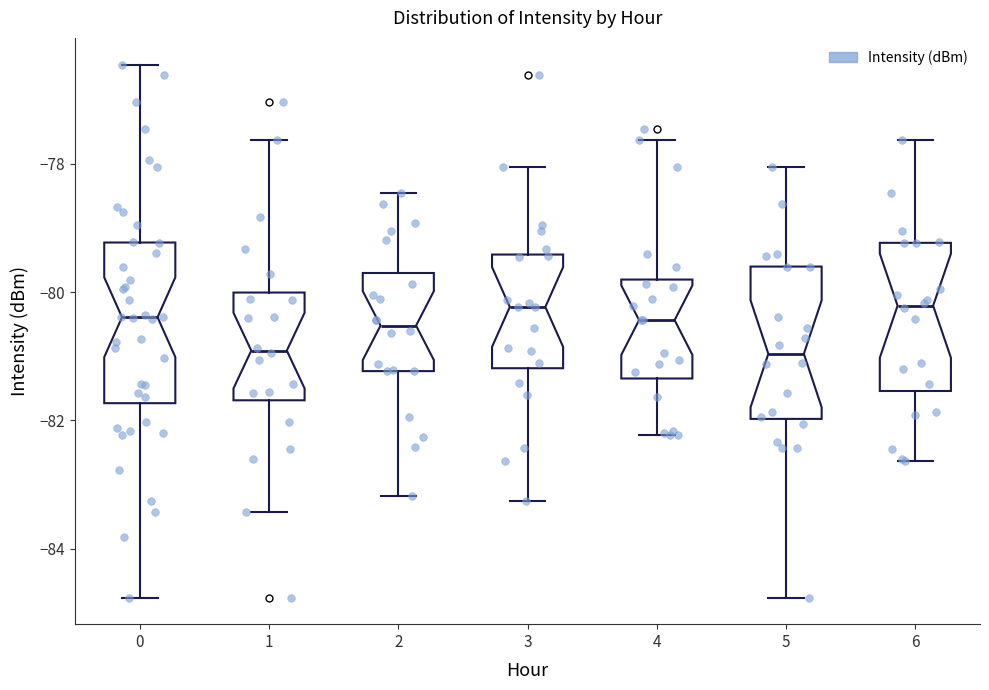

Where does the lower whisker of the box at x = 1 end on the y-axis? The values are not printed on the chart, so give them approximately, as read against the axis.

-83.4